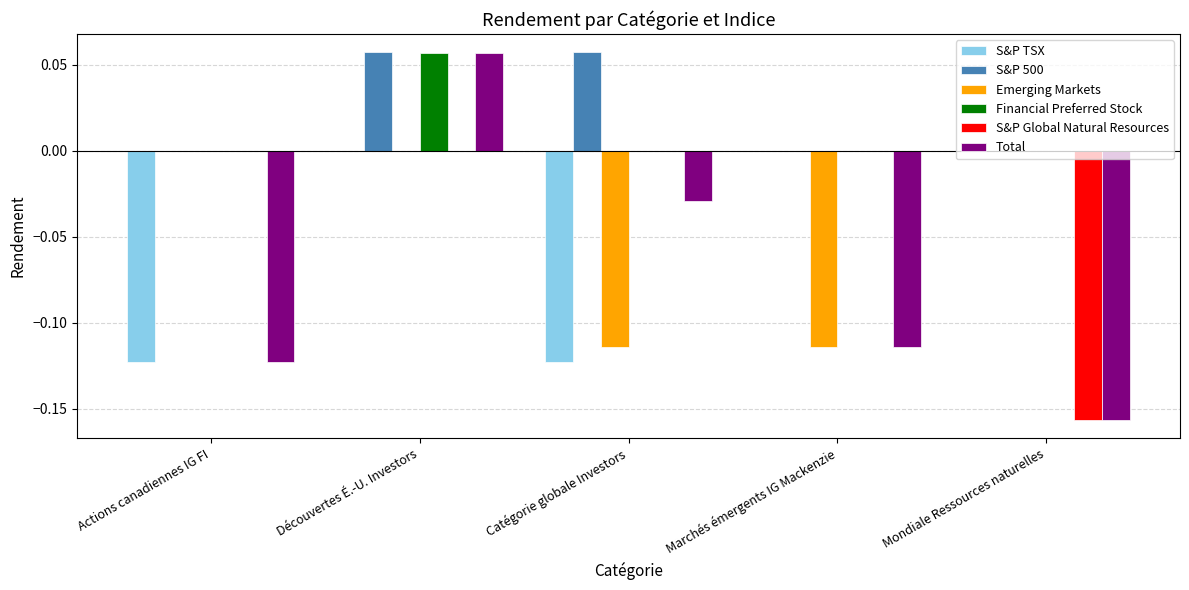

True or false: S&P 500 has a value of 0.0 at Catégorie globale Investors.

False